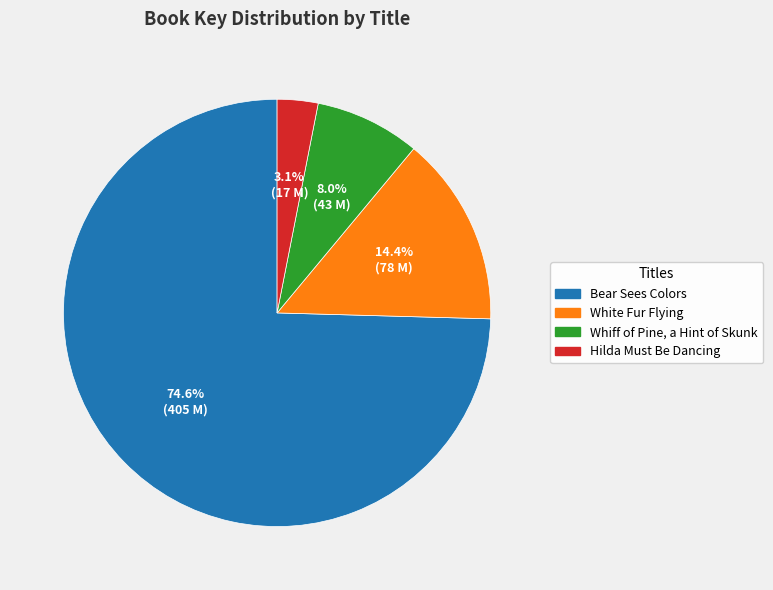

To the nearest percent, what is the difference between the Whiff of Pine, a Hint of Skunk and Bear Sees Colors slice percentages?

67%